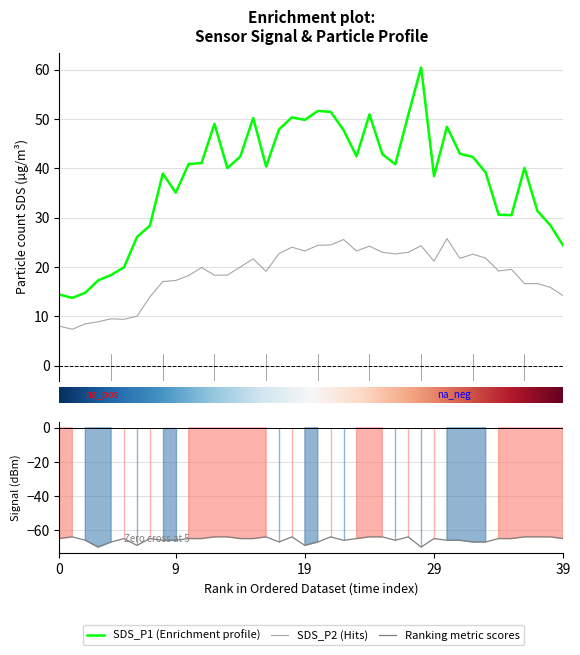

At how many categories does at least one series exceed -11?

40